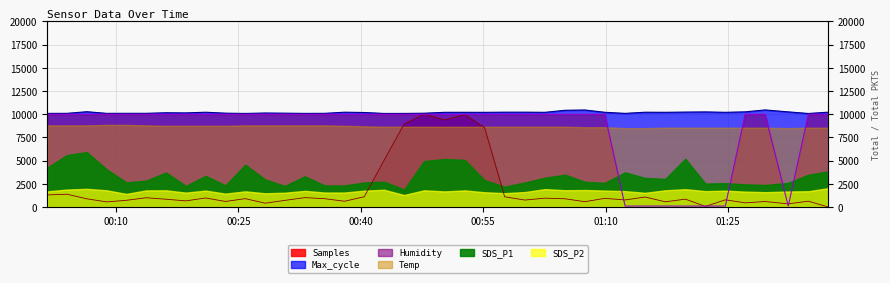

Does the chart have visible grid lines?

Yes